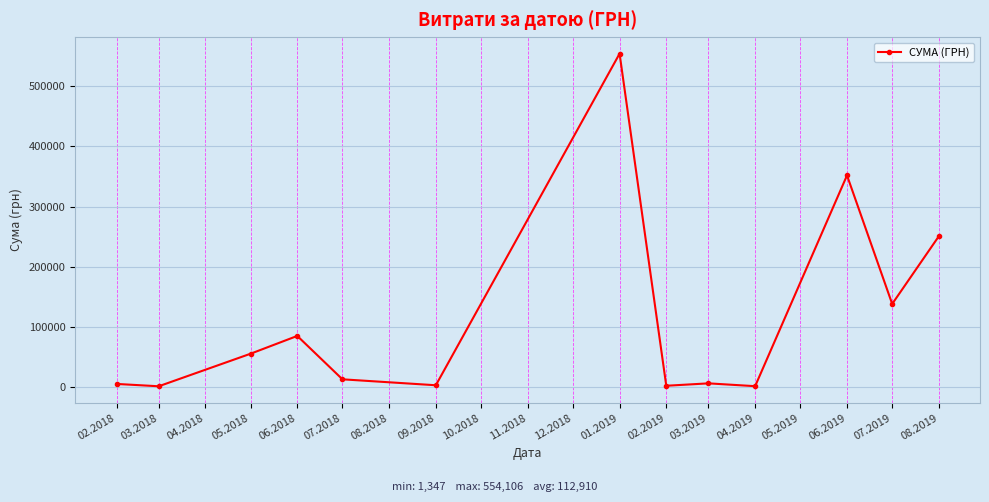

Where is the first local maximum?

06.2018